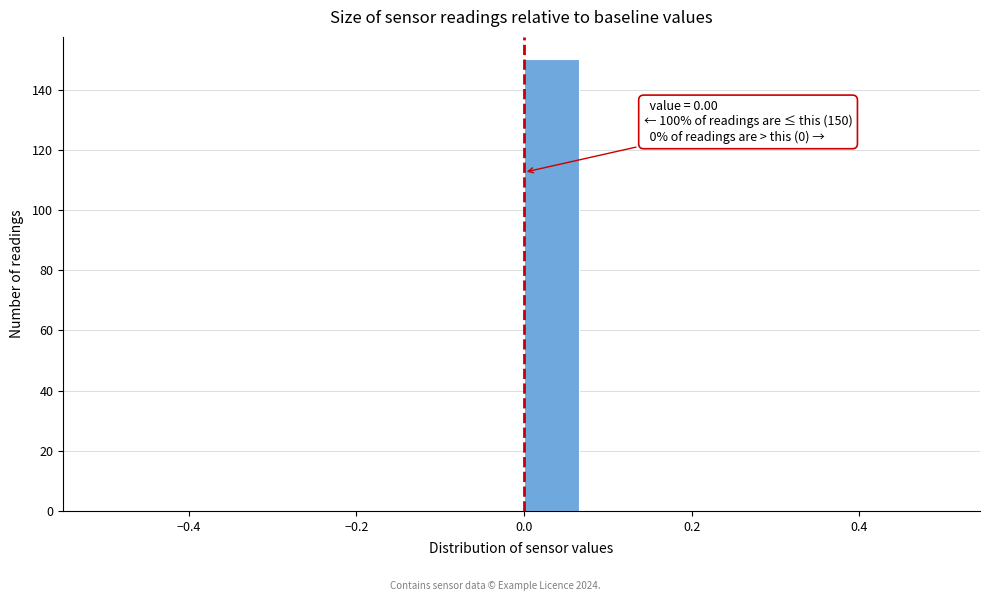

Read against the x-axis, roughly where is the centre of the tallest bar?

0.04